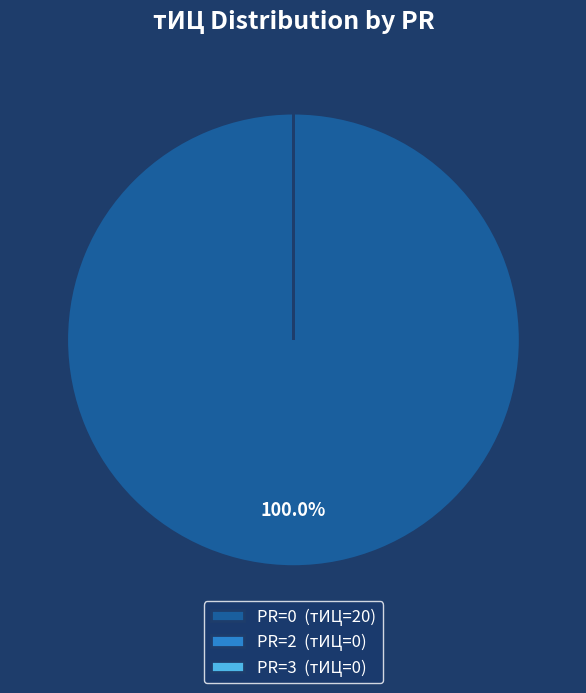

Which category accounts for the majority?

PR=0 (тИЦ=20)